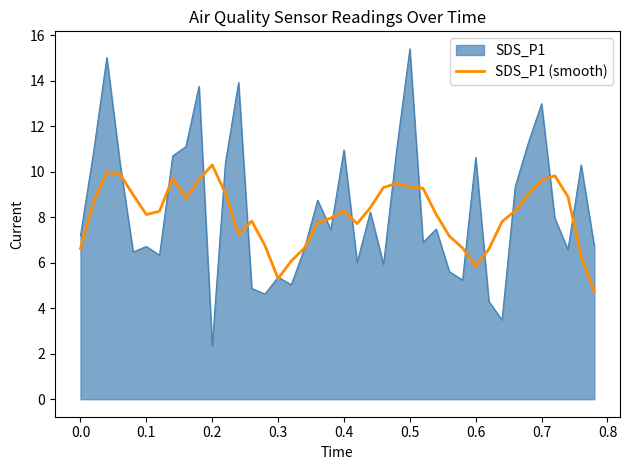

Which series has the widest spread of values?

SDS_P1